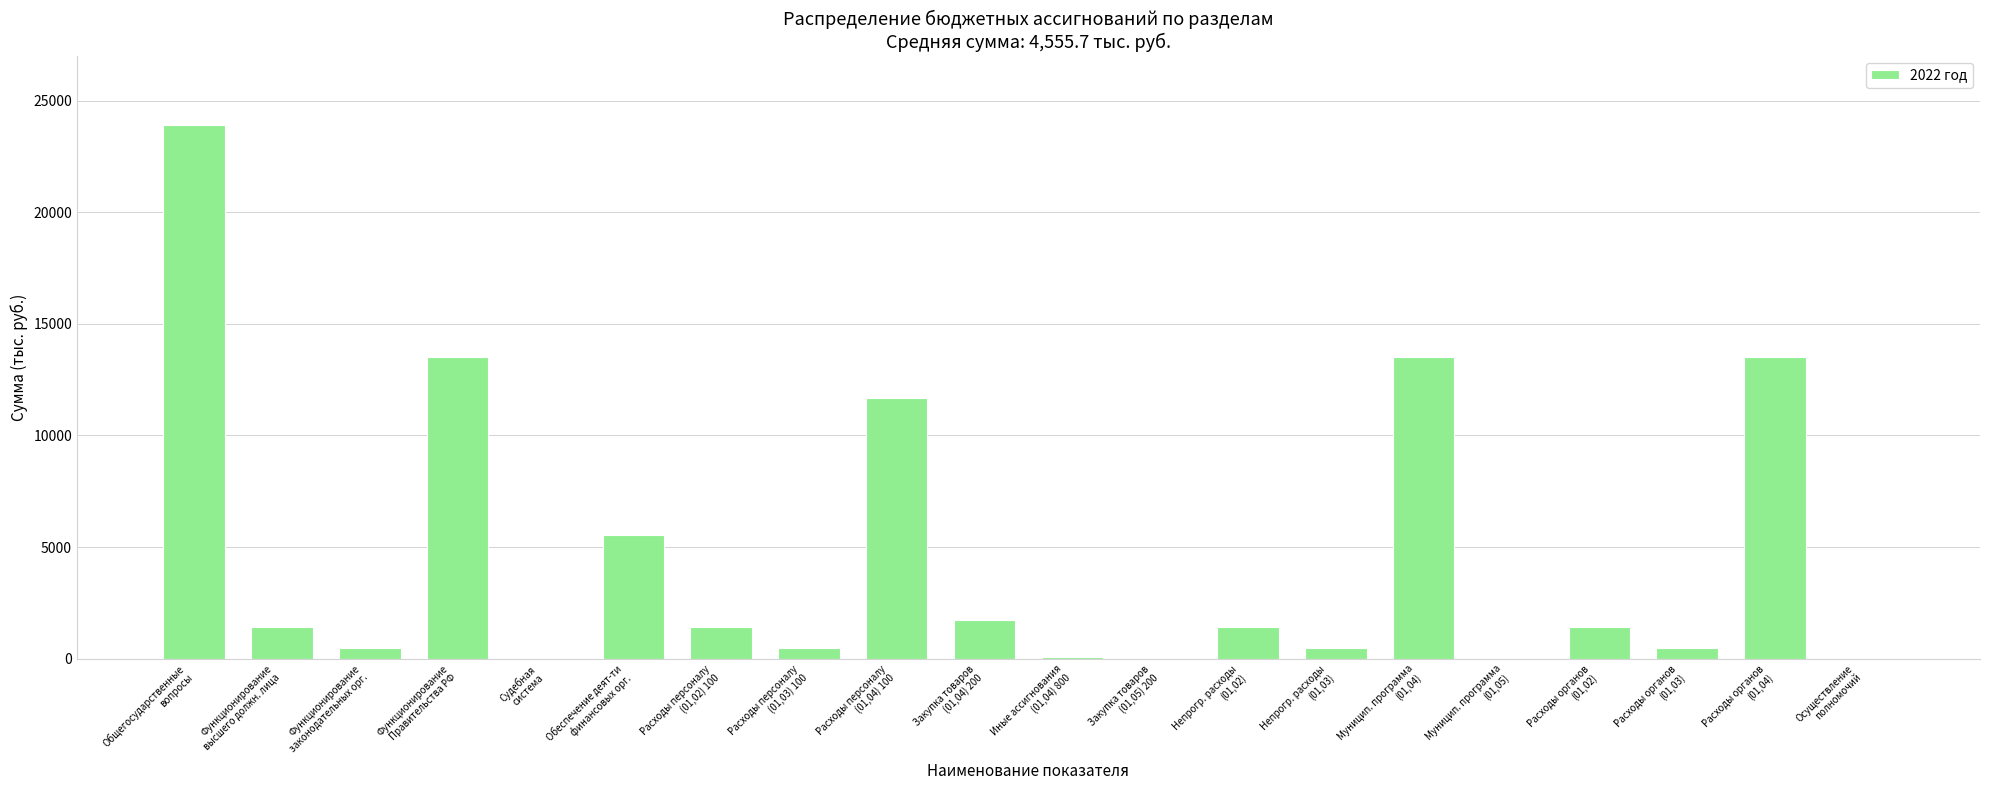

What is the sum of all values?

91113.4